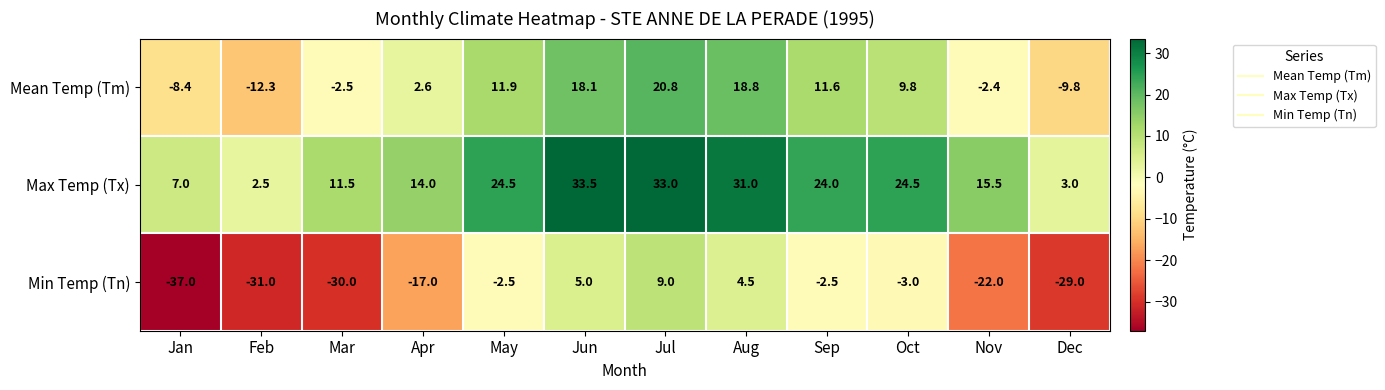

At which category is the sum across all series the highest?

Jul